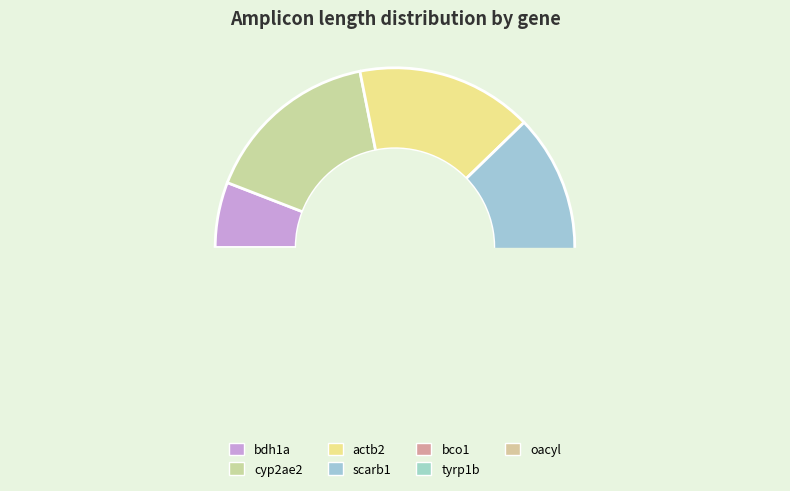

How many slices are in this pie chart?

7